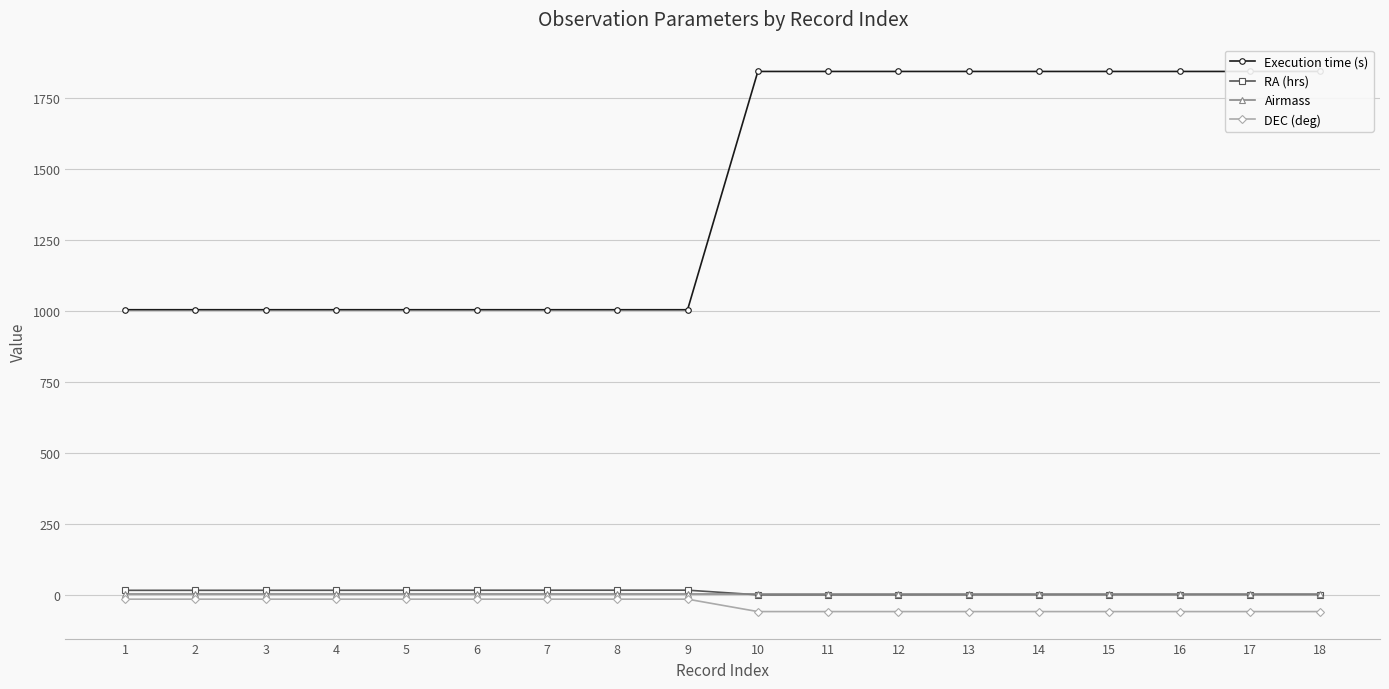

At which category is the sum across all series the highest?

18